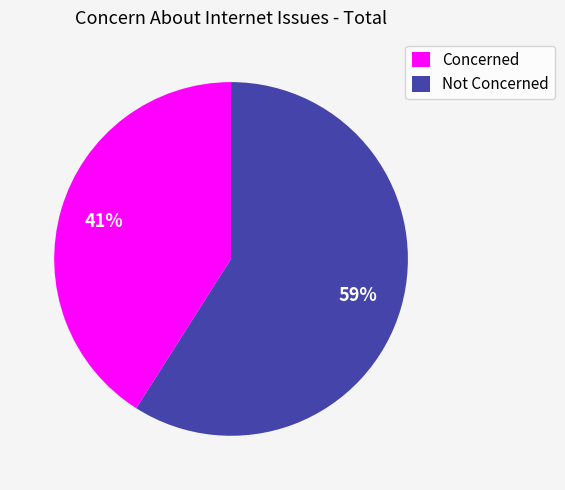

Which category has the biggest portion of the pie?

Not Concerned